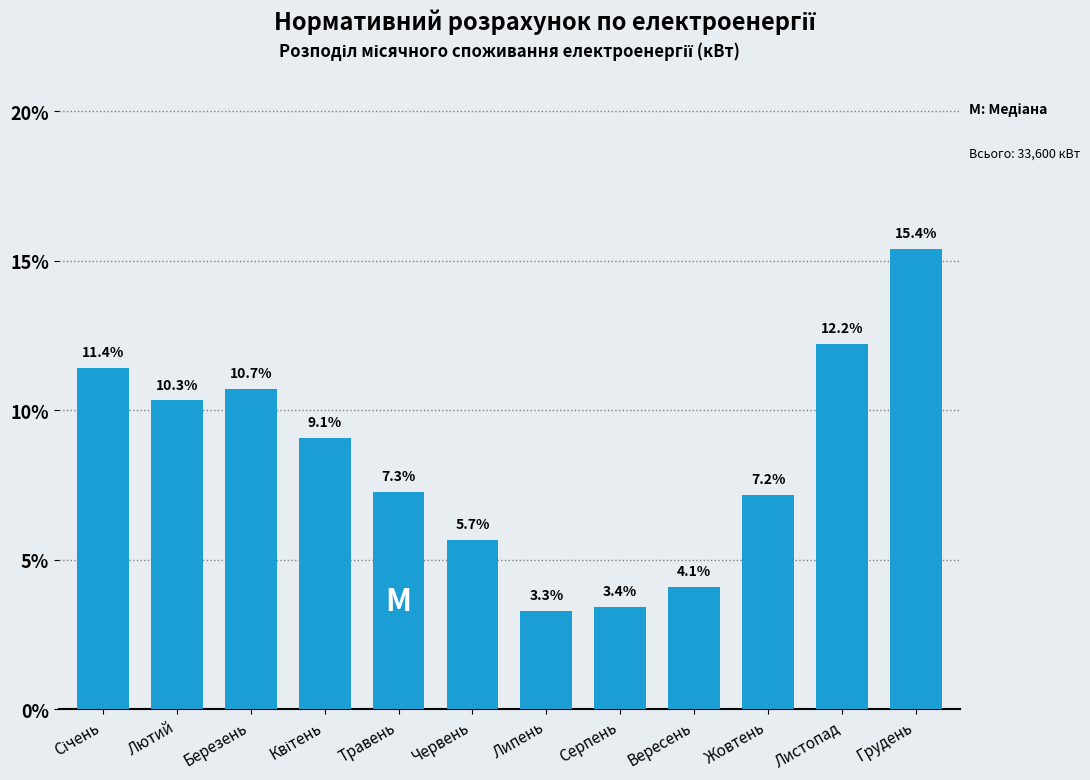

Reading right to left, transcribe all the data shown in this chart.

15.4	12.2	7.2	4.1	3.4	3.3	5.7	7.3	9.1	10.7	10.3	11.4